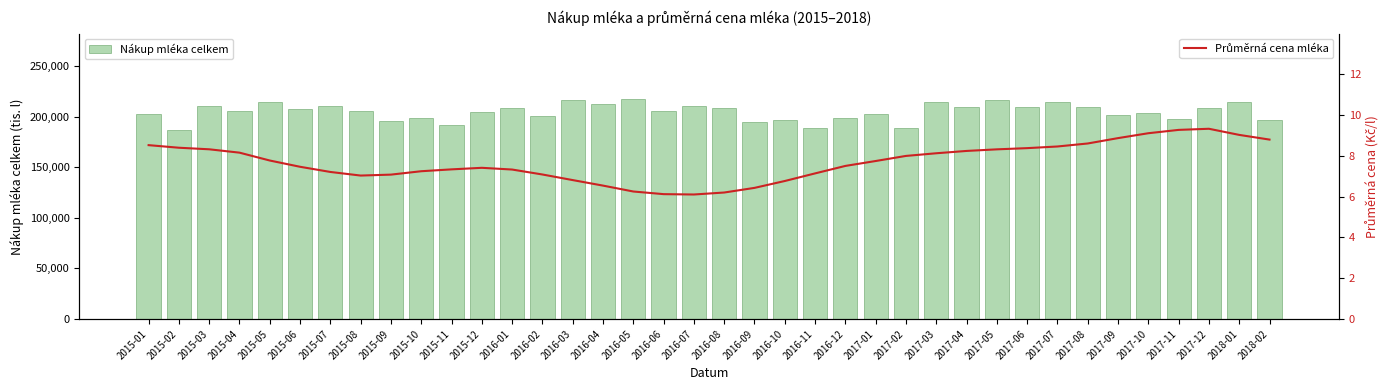

How many groups of bars are there?

38